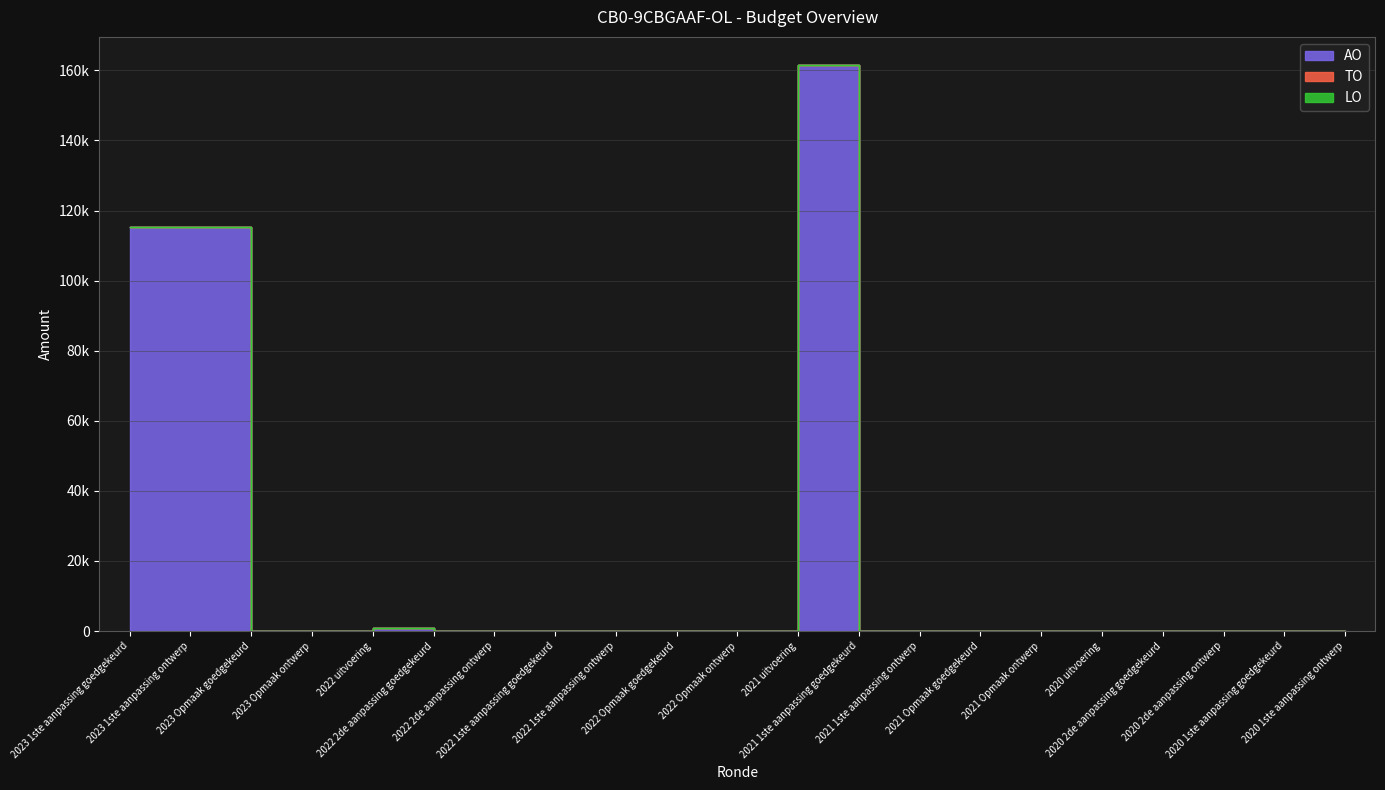

What position from the right is 2023 Opmaak goedgekeurd?

19